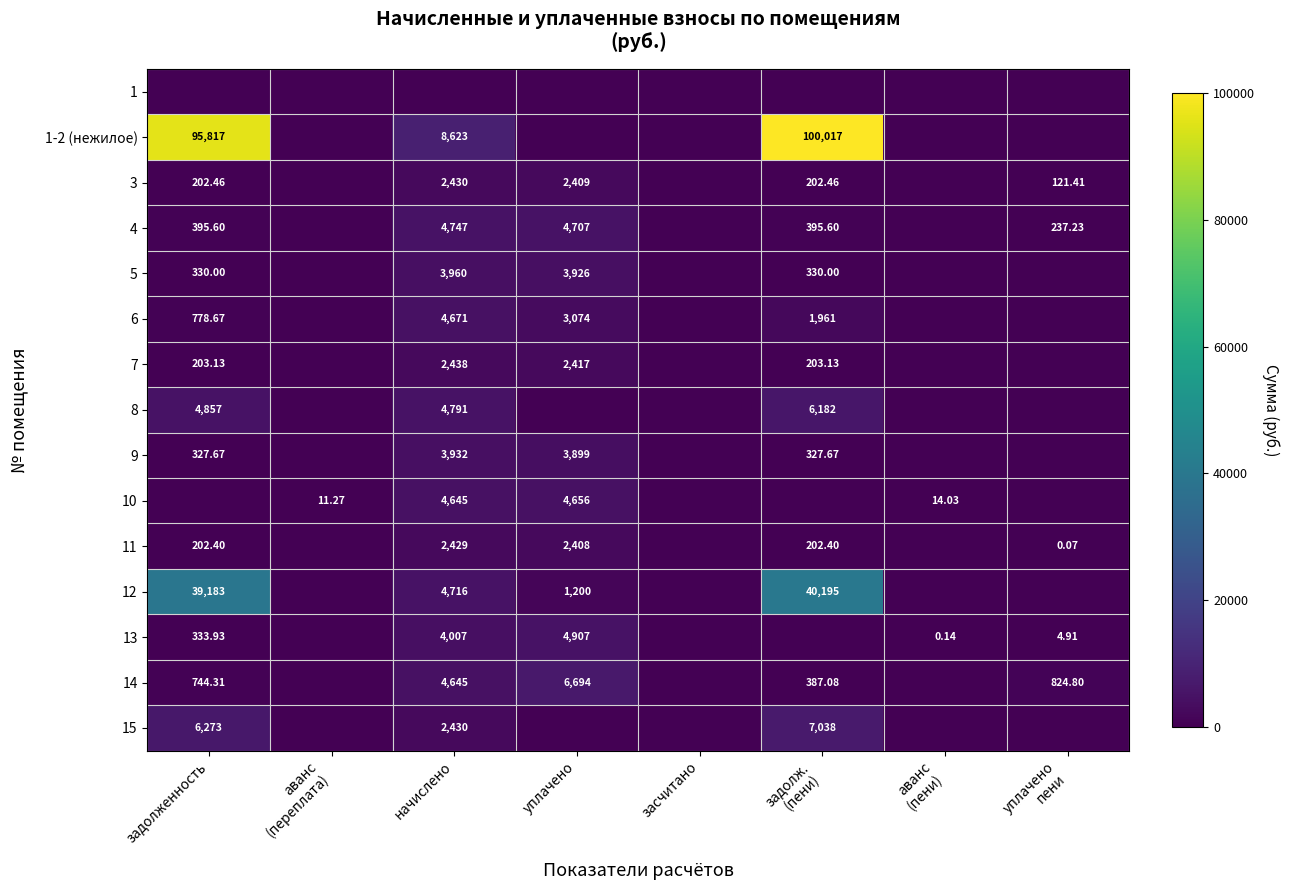

What is the sum of all 8 values?

15830.0